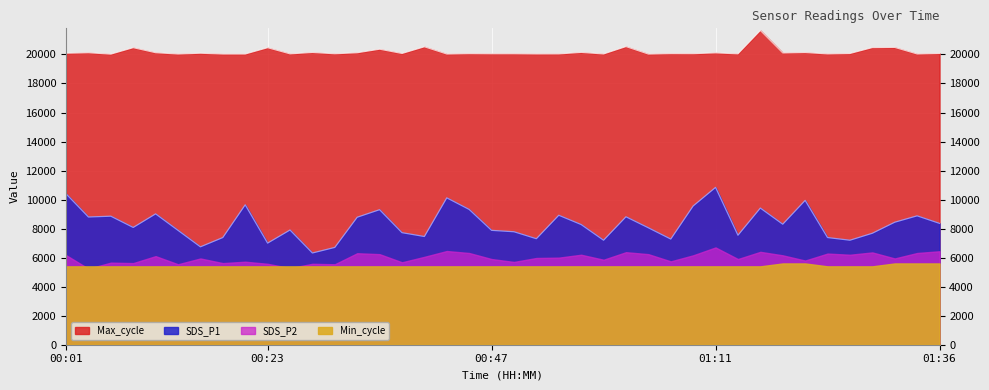

Is it true that SDS_P1 equals 8360.0 at 01:36?

True